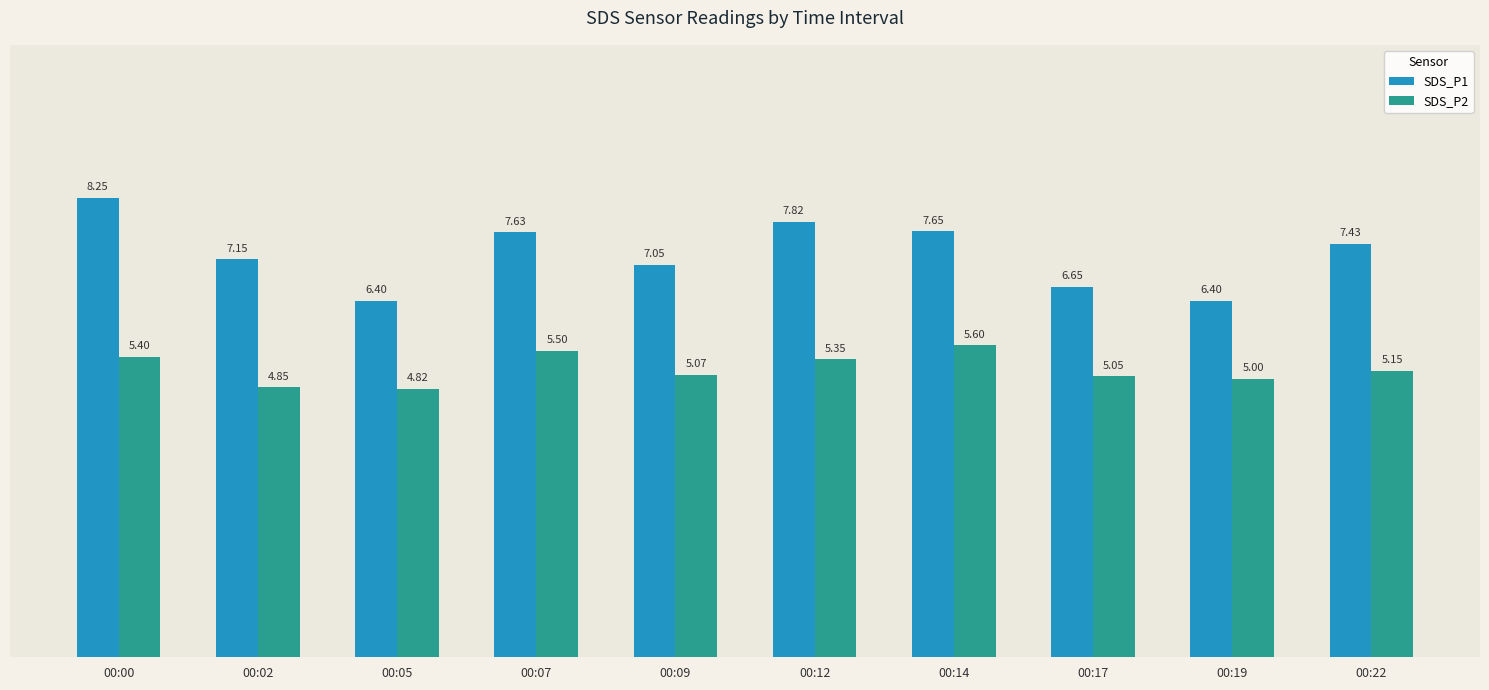

How many data points in SDS_P1 are above 7?

7